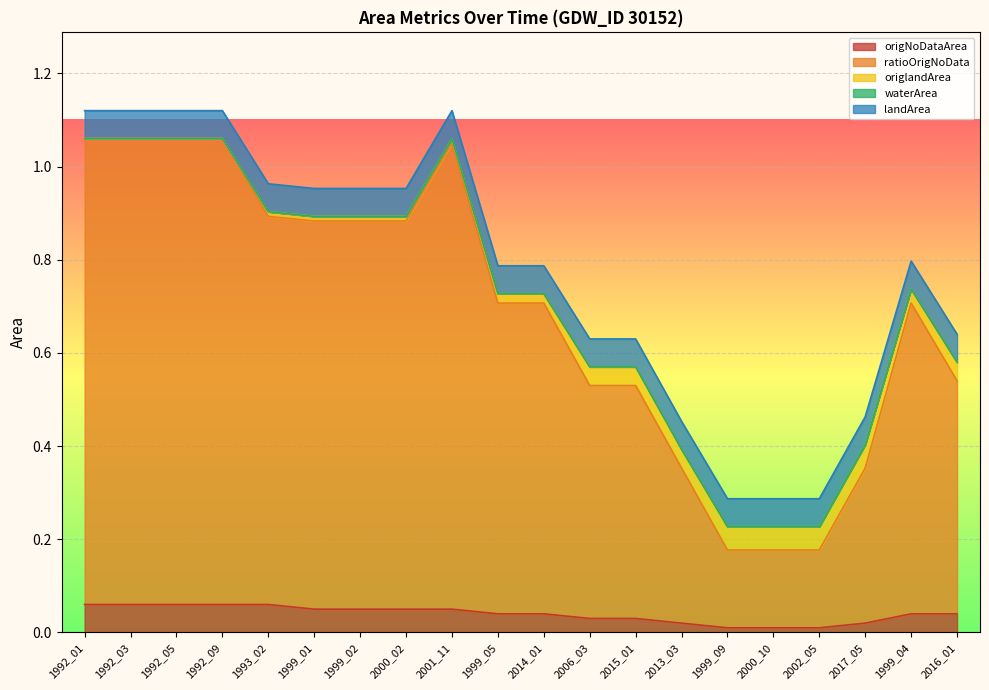

True or false: origlandArea has more than 0 interior local peaks.

False